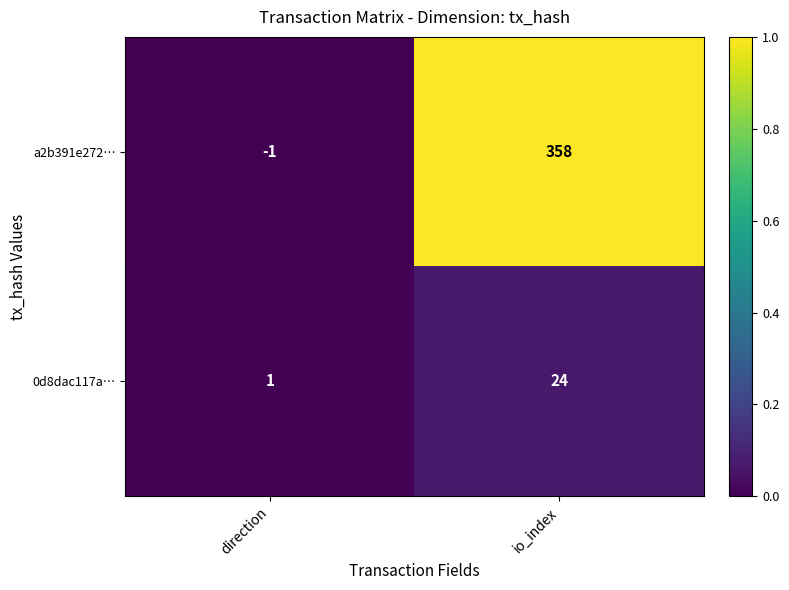

Where is 0d8dac117a… nearest to the value 12?

direction